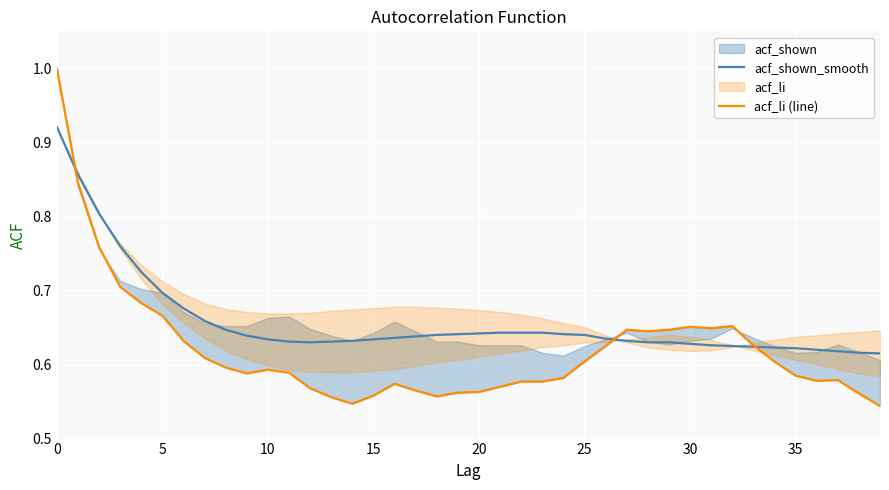

Rank the series at 31 from lowest to highest value.

acf_shown_smooth, acf_li (line)